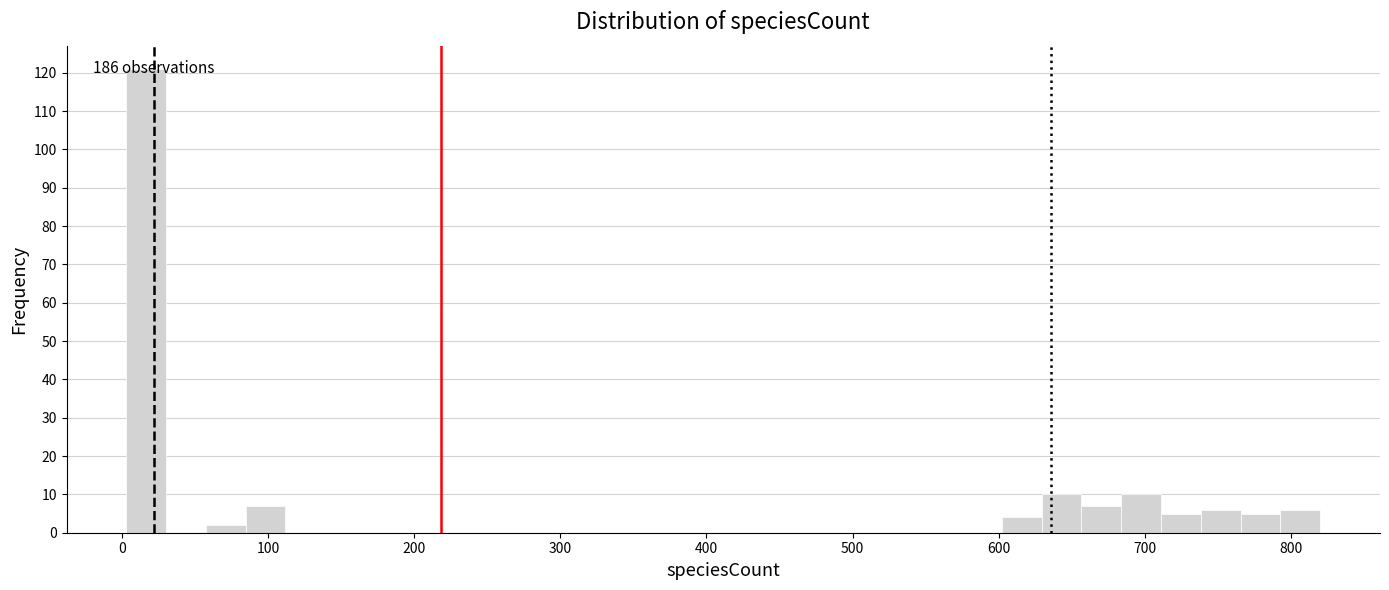

Read against the x-axis, roughly where is the centre of the tallest bar?

20